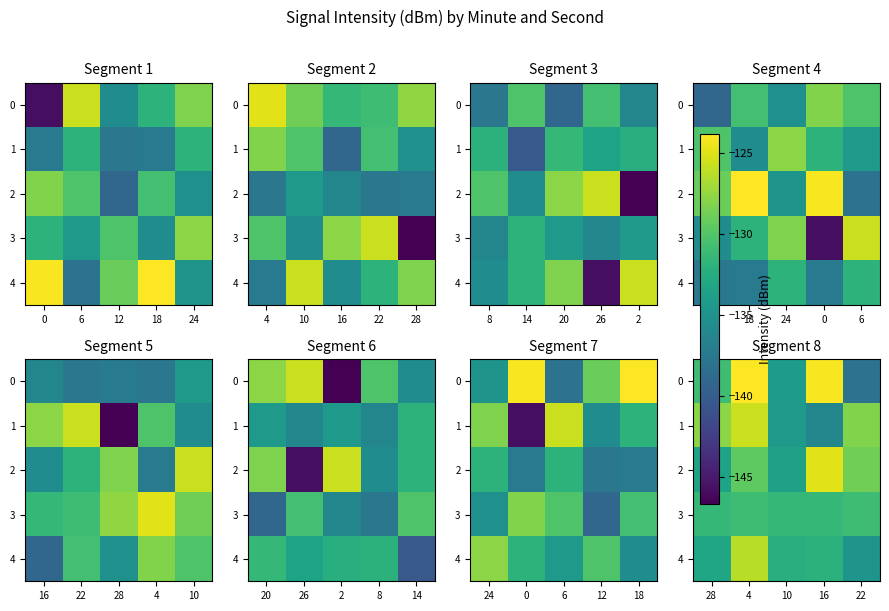

What is the spread (max minus min) of values at 4?

7.1